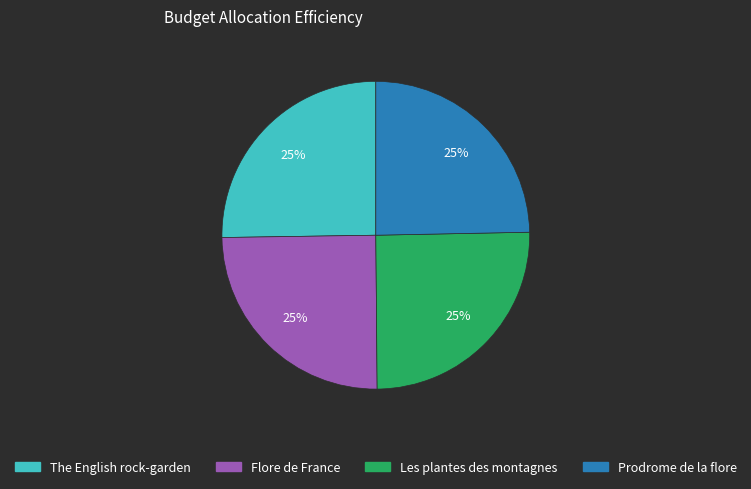

Does any single category account for the majority?

No